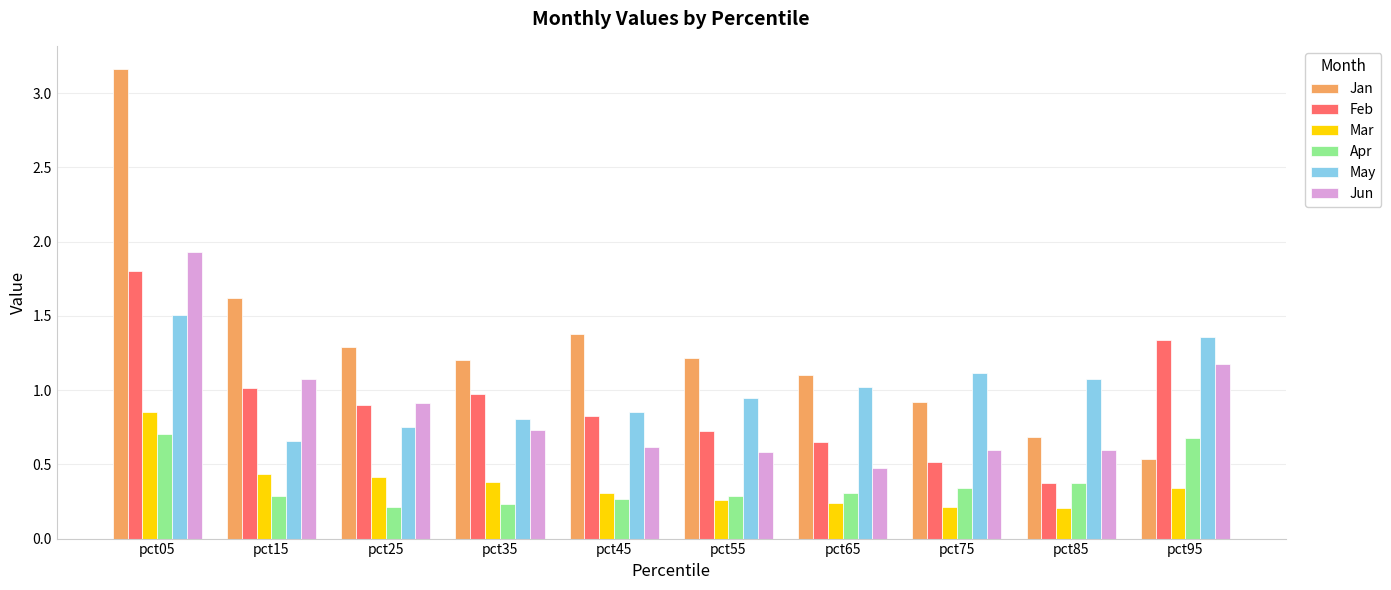

What is the sum of the May values at pct65 and pct15?

1.7